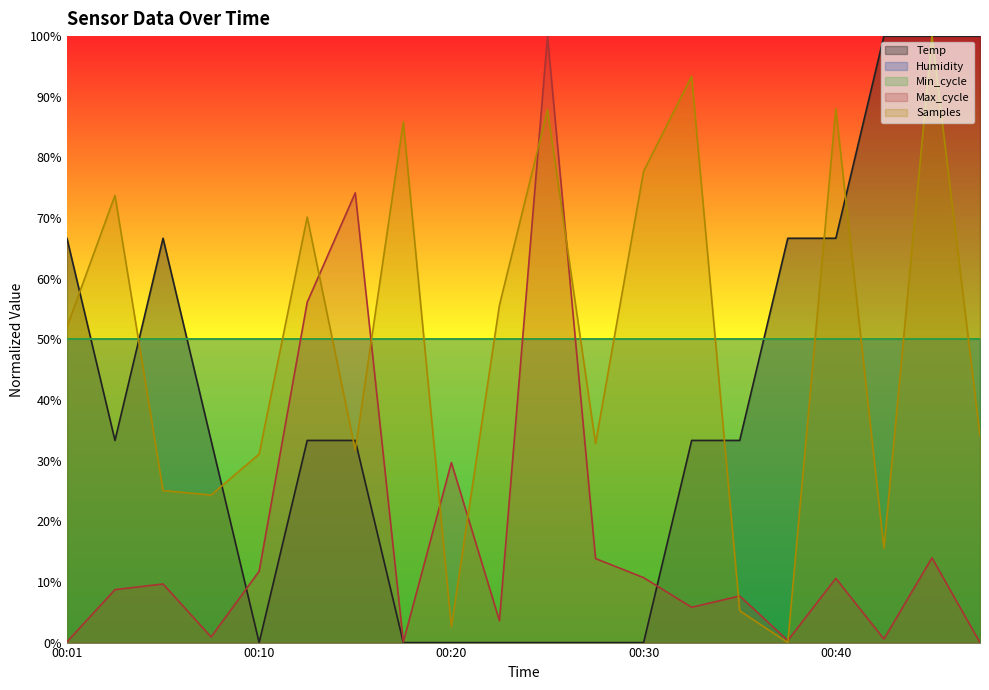

At which label is Max_cycle closest to 50?

00:13